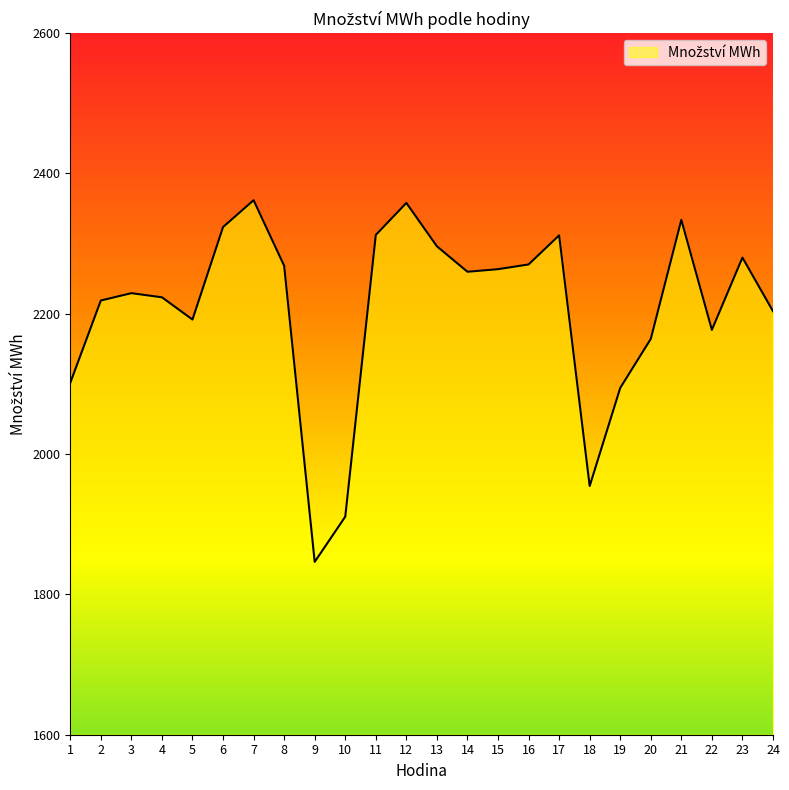

What is the average value?

2206.5